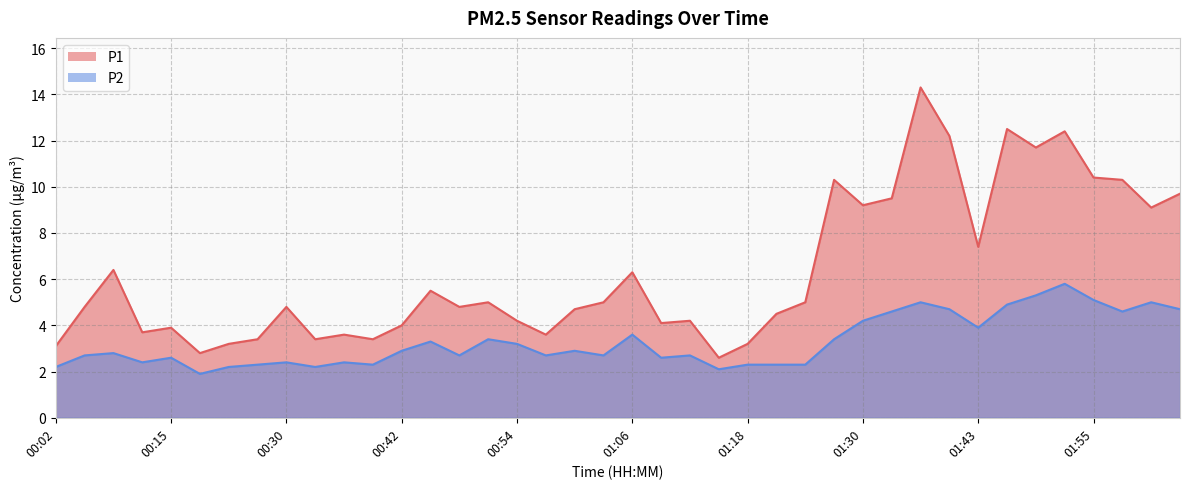

What is the sum of all P1 values?

252.2